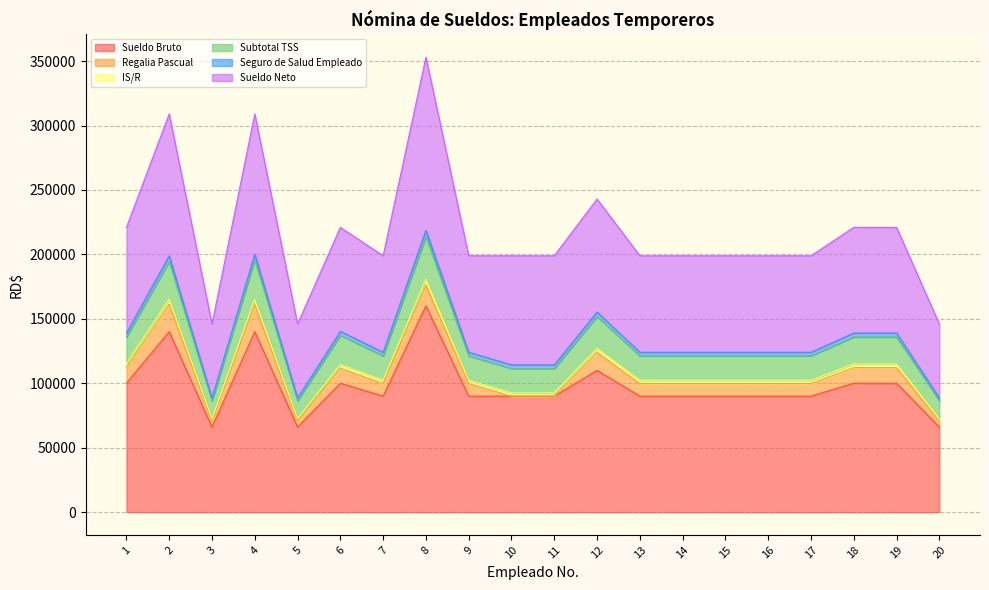

The value of Seguro de Salud Empleado at 16 is 37470.8. True or false?

False